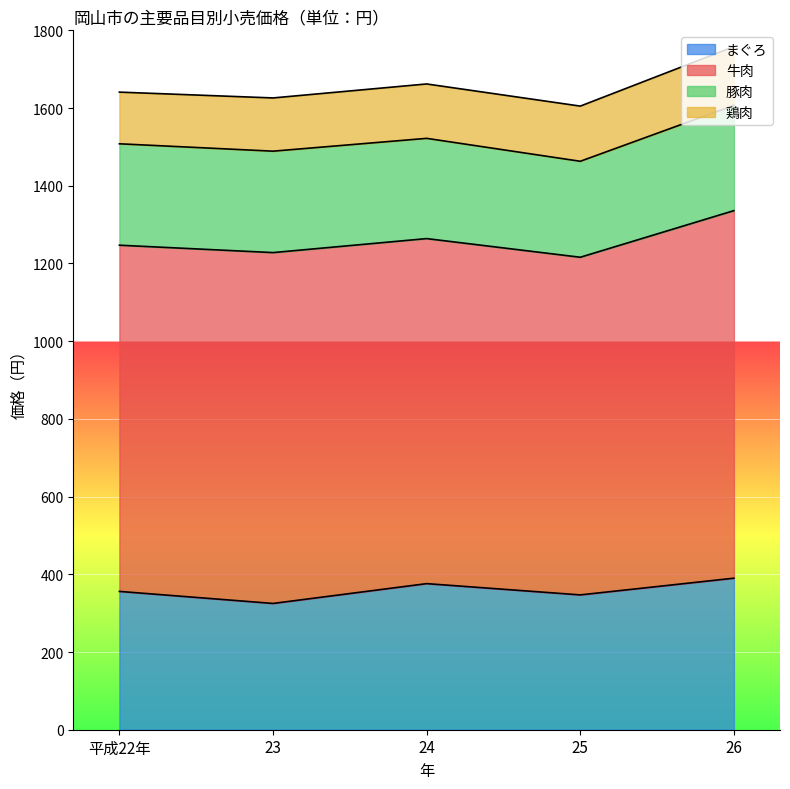

What is the maximum value shown in the chart?

946